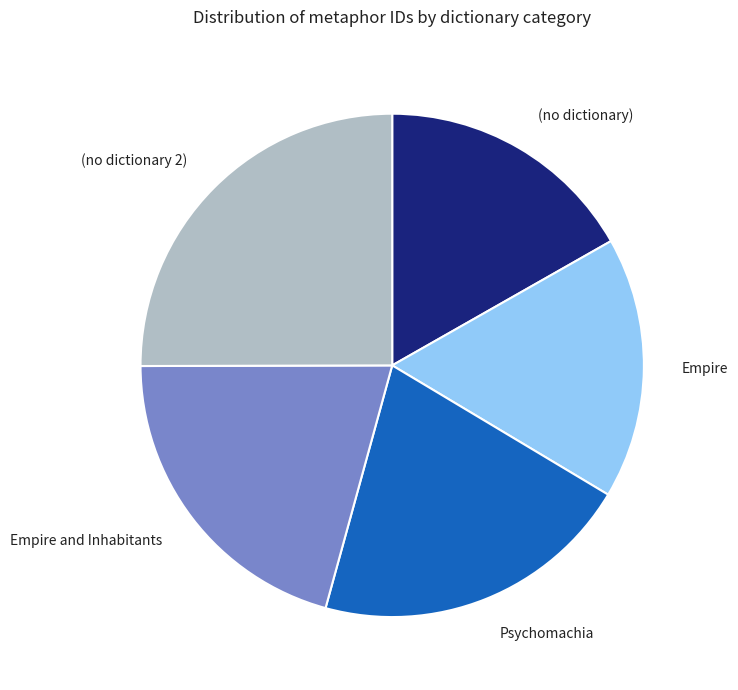

The Psychomachia slice represents 21% of the pie. True or false?

True